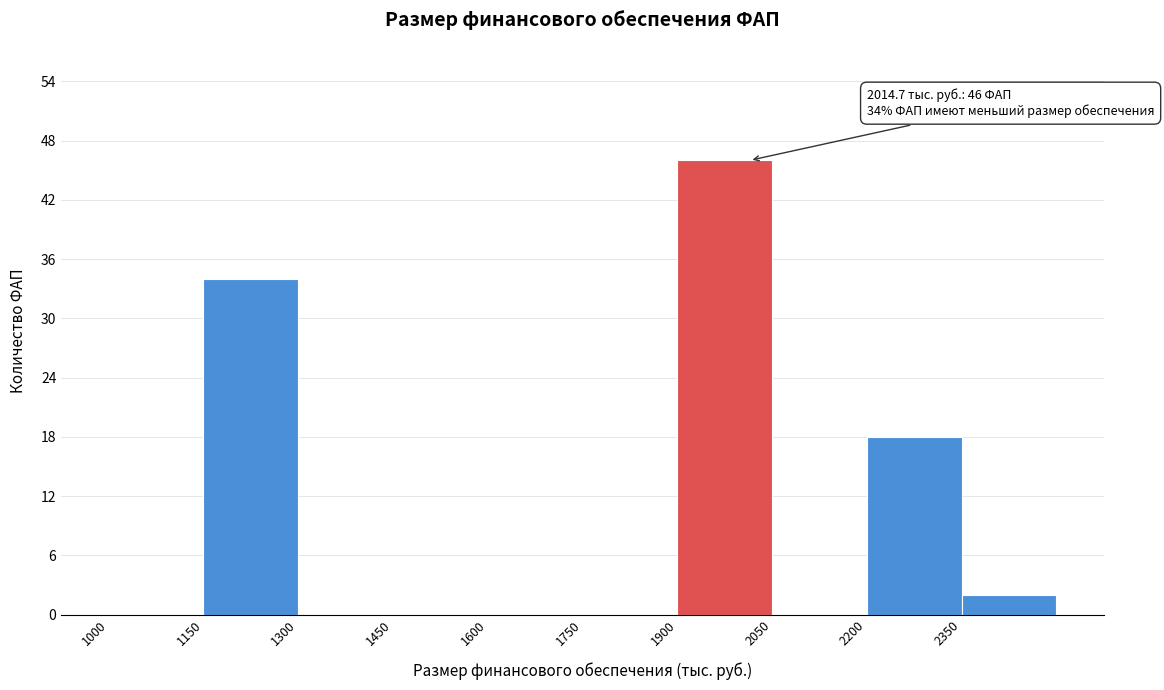

Which range on the x-axis has the tallest bar?

1900 to 2050